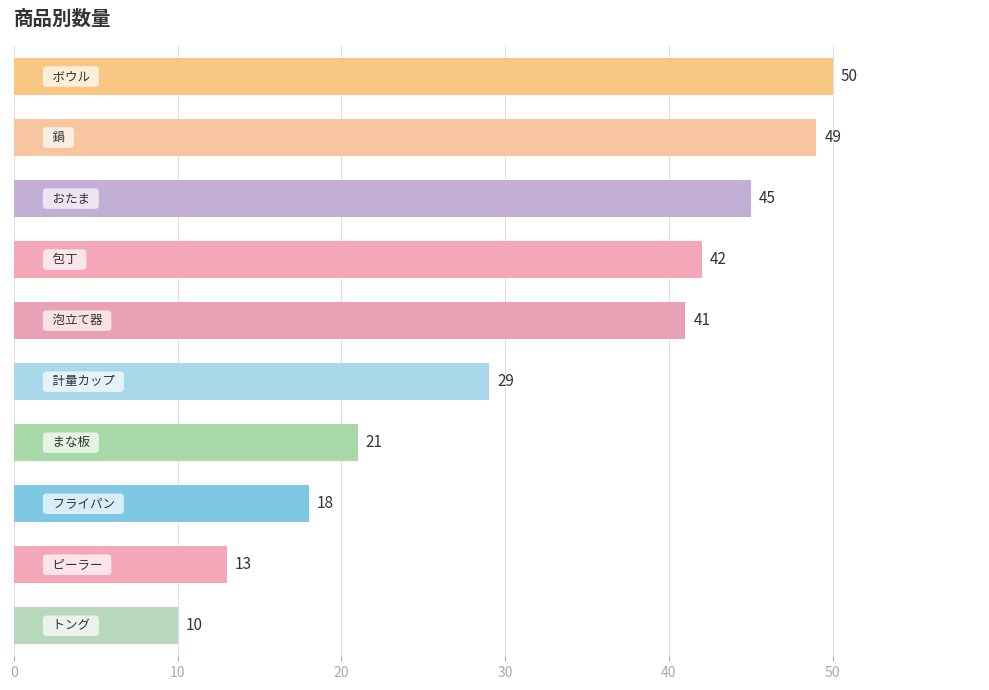

What is the difference between the maximum and minimum values?

40